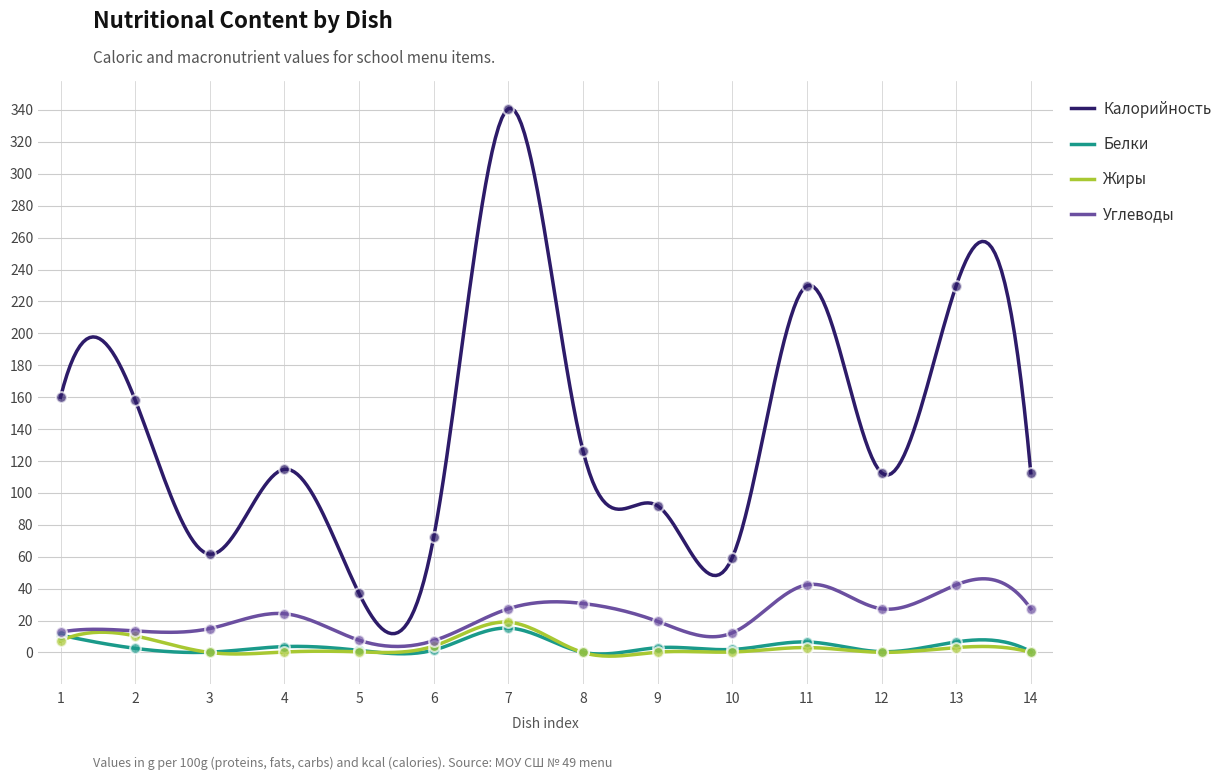

True or false: Калорийность and Углеводы cross at least once.

False